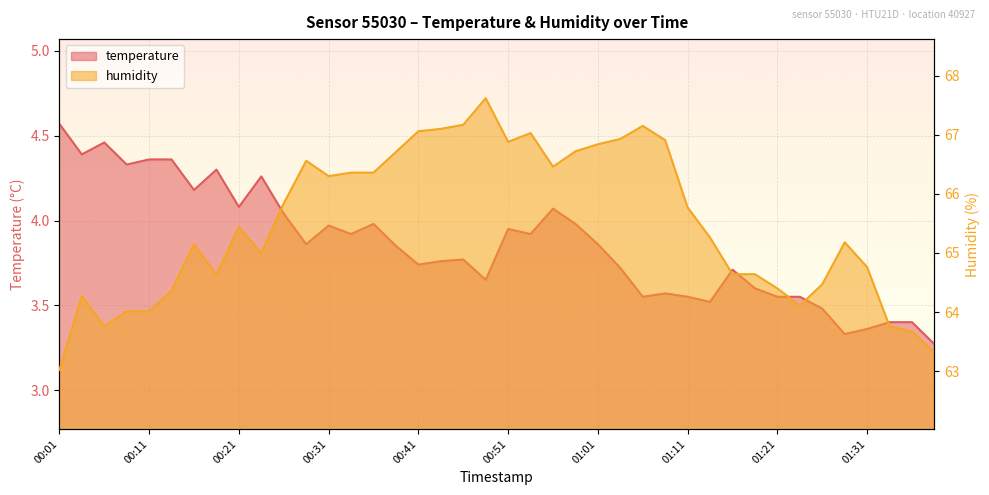

Rank the series at 00:08 from highest to lowest value.

humidity, temperature